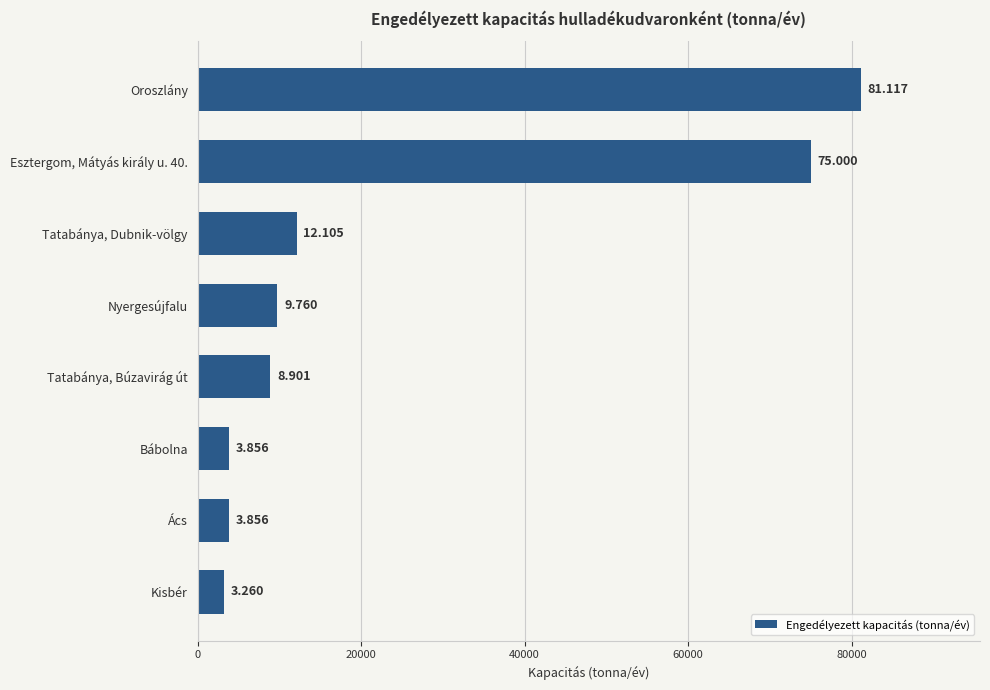

How many bars are there in total?

8